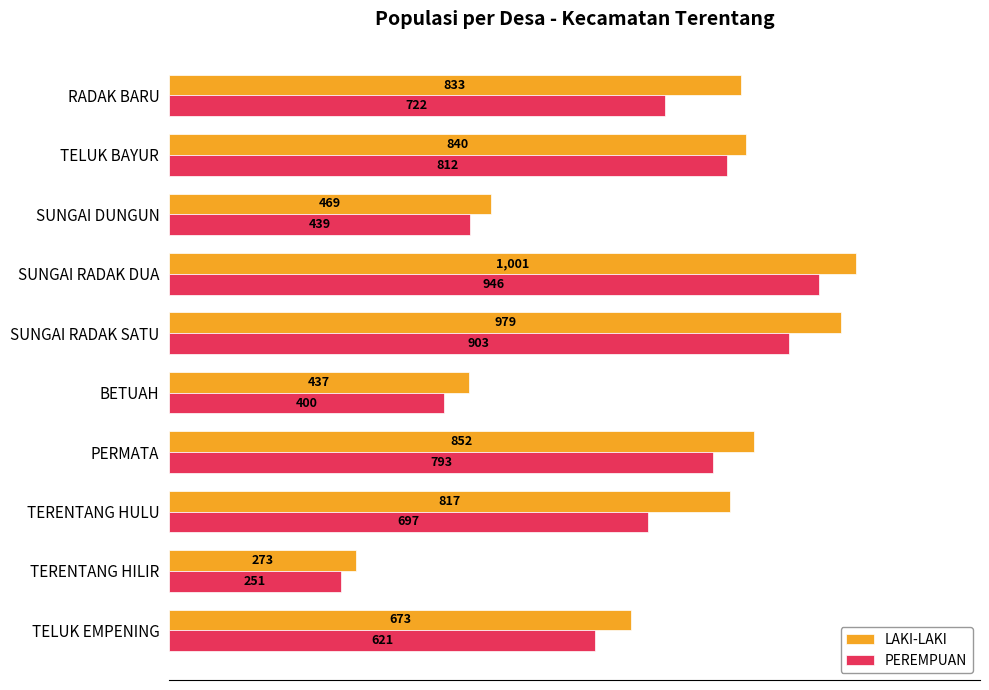

True or false: LAKI-LAKI has a value of 273 at TERENTANG HILIR.

True